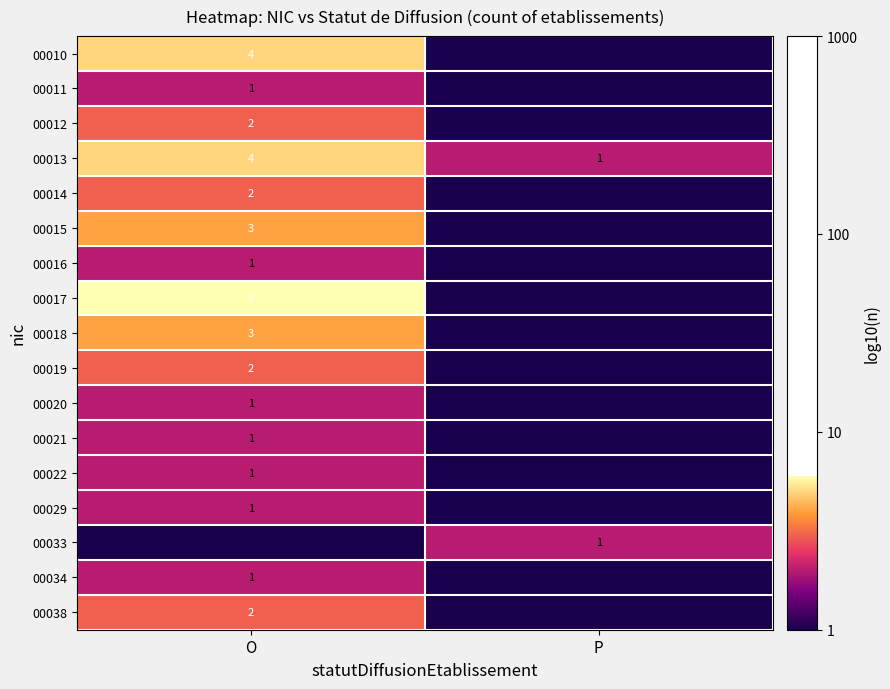

What is the sum of all 00013 values?

5